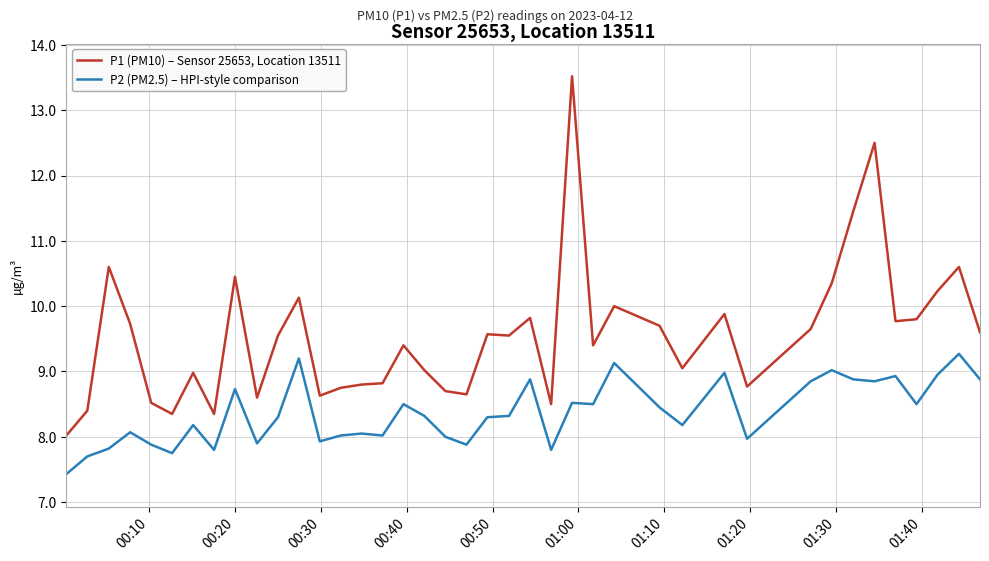

How many lines are shown in the chart?

2